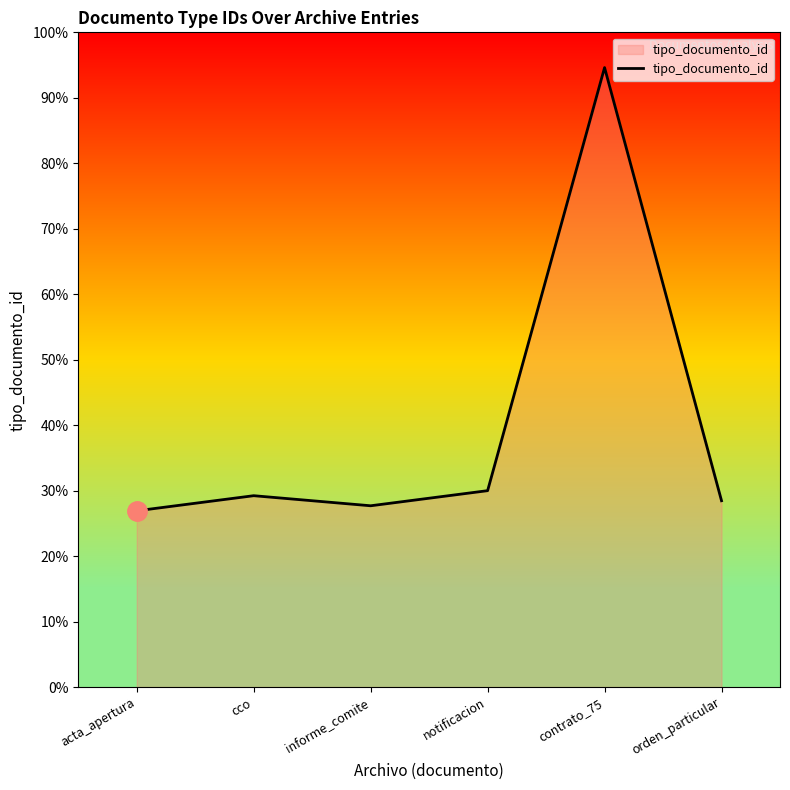

At which label does the data first exceed 38?

notificacion